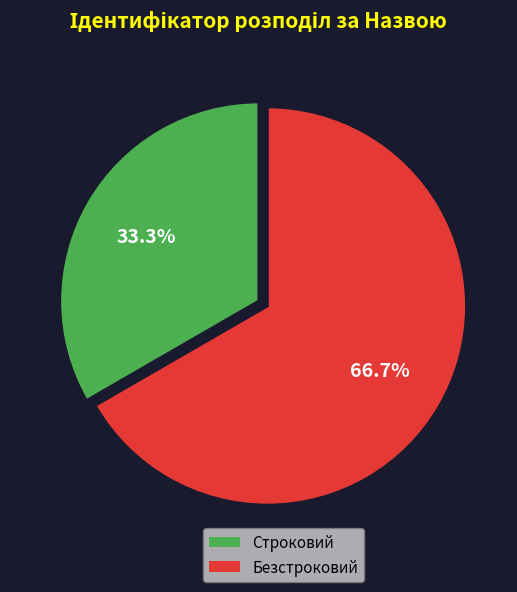

How many segments does this pie chart have?

2